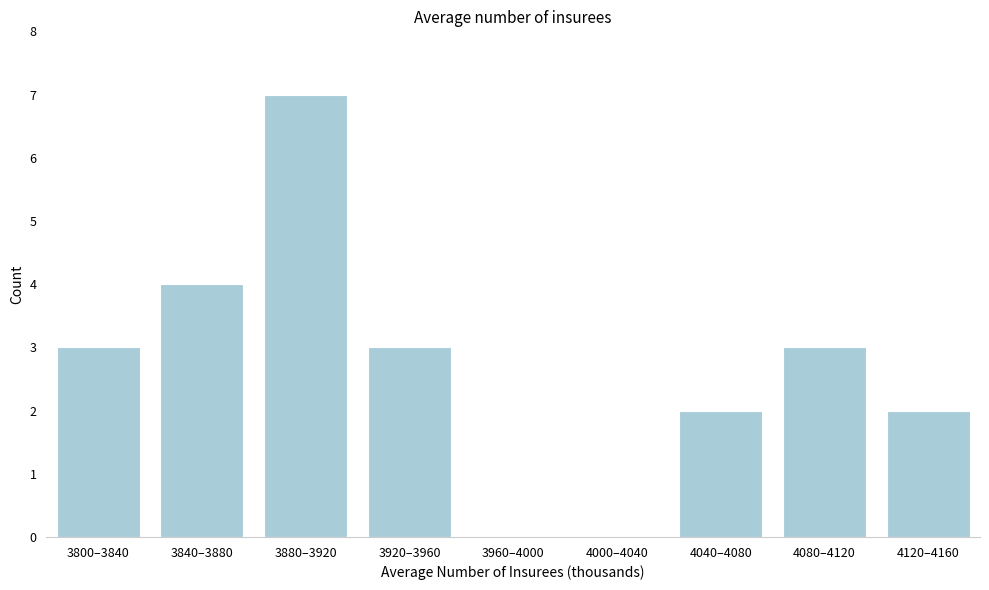

Reading left to right, transcribe all the data shown in this chart.

3800–3840=3	3840–3880=4	3880–3920=7	3920–3960=3	3960–4000=0	4000–4040=0	4040–4080=2	4080–4120=3	4120–4160=2